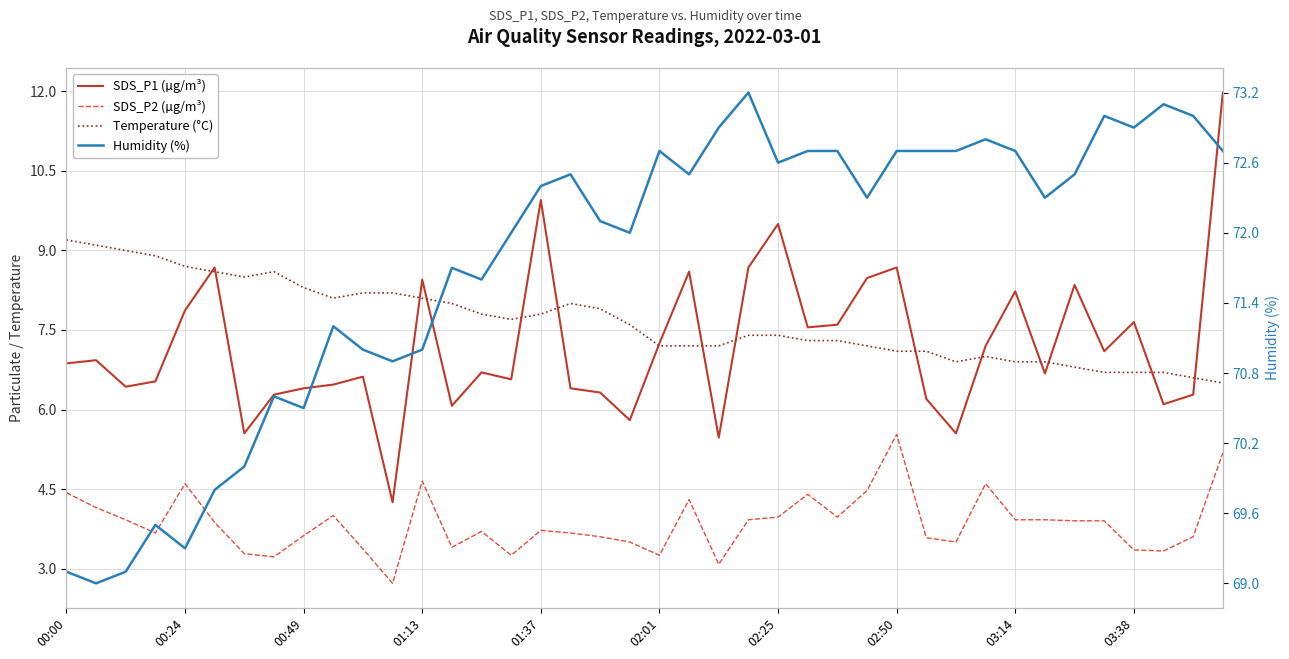

Reading right to left, extract all data points from this chart.

SDS_P1 (µg/m³): 12.0	6.3	6.1	7.7	7.1	8.3	6.7	8.2	7.2	5.5	6.2	8.7	8.5	7.6	7.5	9.5	8.7	5.5	8.6	7.2	5.8	6.3	6.4	9.9	6.6	6.7	6.1	8.4	4.2	6.6	6.5	6.4	6.3	5.5	8.7	7.9	6.5	6.4	6.9	6.9
SDS_P2 (µg/m³): 5.2	3.6	3.3	3.4	3.9	3.9	3.9	3.9	4.6	3.5	3.6	5.5	4.5	4.0	4.4	4.0	3.9	3.1	4.3	3.2	3.5	3.6	3.7	3.7	3.2	3.7	3.4	4.7	2.7	3.4	4.0	3.6	3.2	3.3	3.9	4.6	3.7	3.9	4.2	4.4
Temperature (°C): 6.5	6.6	6.7	6.7	6.7	6.8	6.9	6.9	7.0	6.9	7.1	7.1	7.2	7.3	7.3	7.4	7.4	7.2	7.2	7.2	7.6	7.9	8.0	7.8	7.7	7.8	8.0	8.1	8.2	8.2	8.1	8.3	8.6	8.5	8.6	8.7	8.9	9.0	9.1	9.2
Humidity (%): 72.7	73.0	73.1	72.9	73.0	72.5	72.3	72.7	72.8	72.7	72.7	72.7	72.3	72.7	72.7	72.6	73.2	72.9	72.5	72.7	72.0	72.1	72.5	72.4	72.0	71.6	71.7	71.0	70.9	71.0	71.2	70.5	70.6	70.0	69.8	69.3	69.5	69.1	69.0	69.1